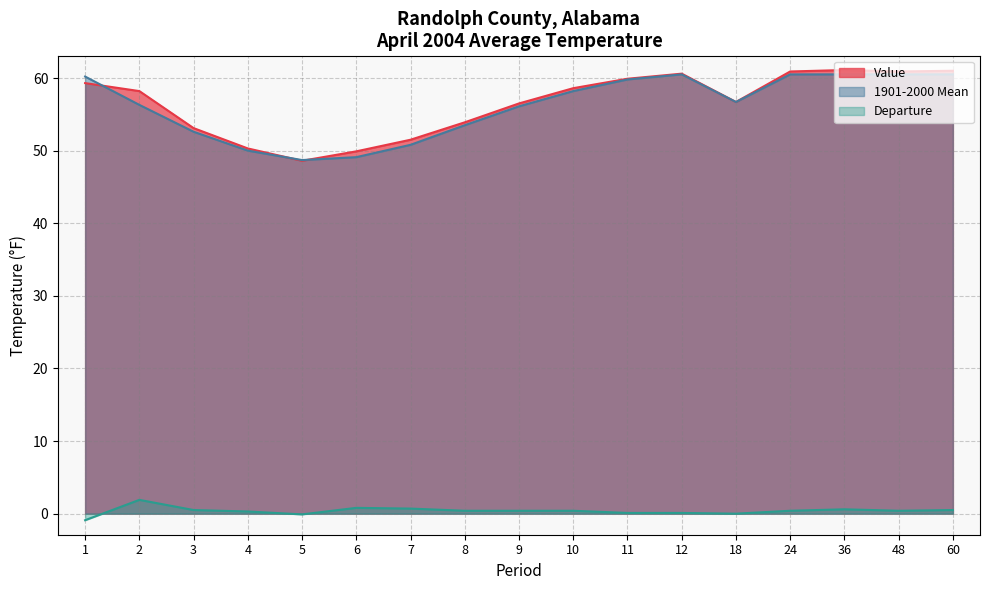

Count the number of categories in the chart.

17